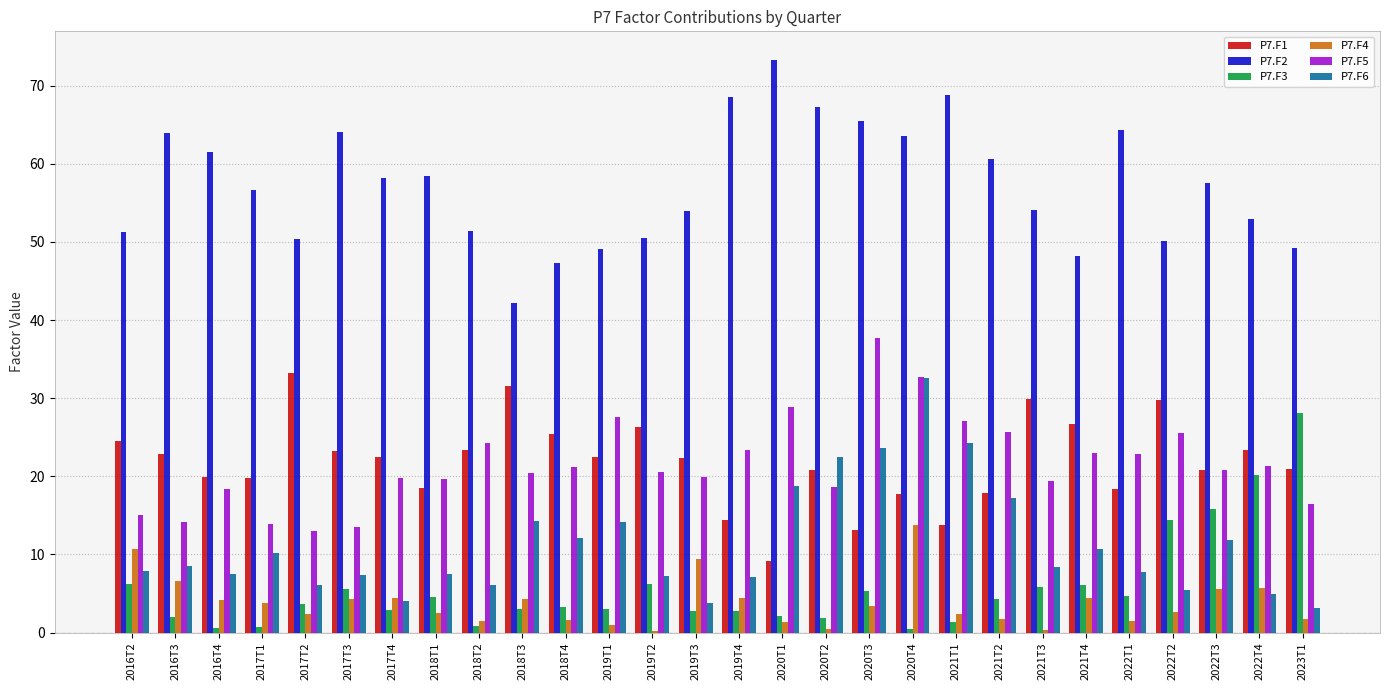

At which category does the chart reach its peak across all series?

2020T1